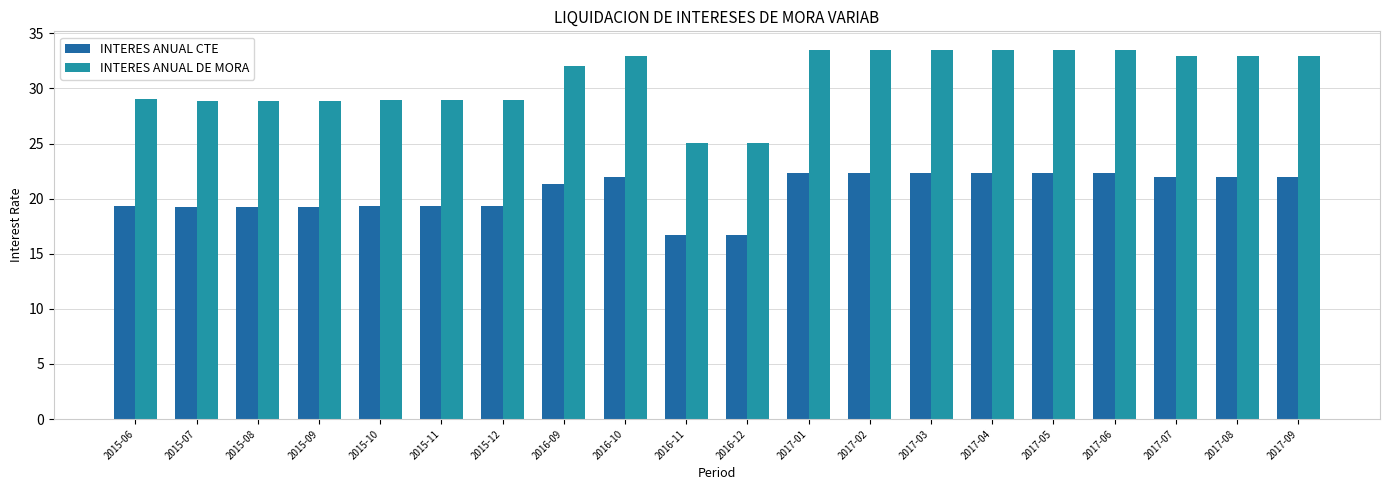

What is the label of the 9th bar from the right?

2017-01